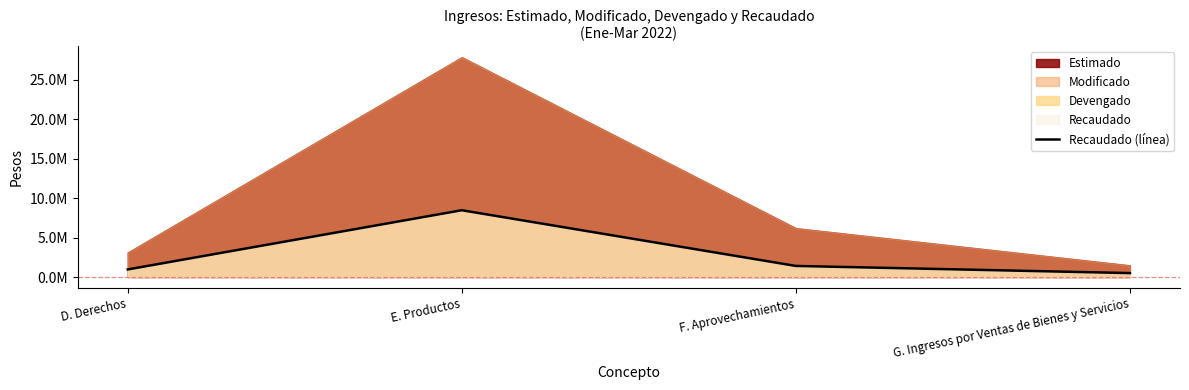

What is the change in value from E. Productos to G. Ingresos por Ventas de Bienes y Servicios?

-7956772.8